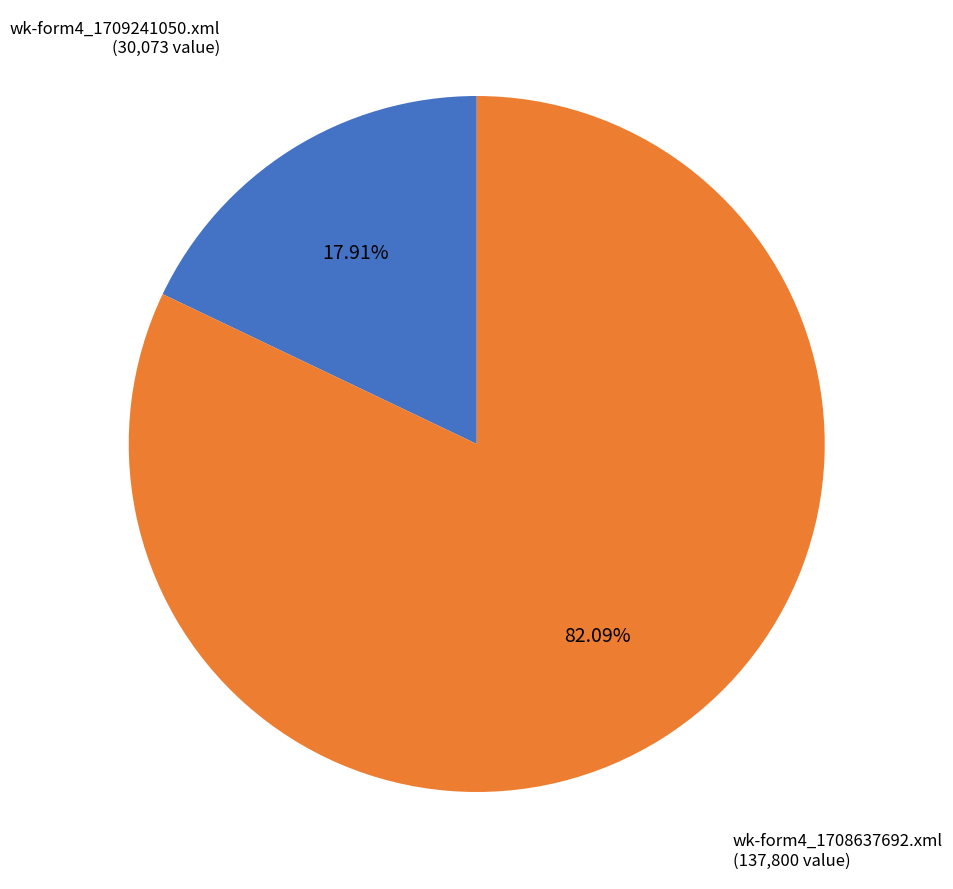

Is there a majority slice in this chart?

Yes